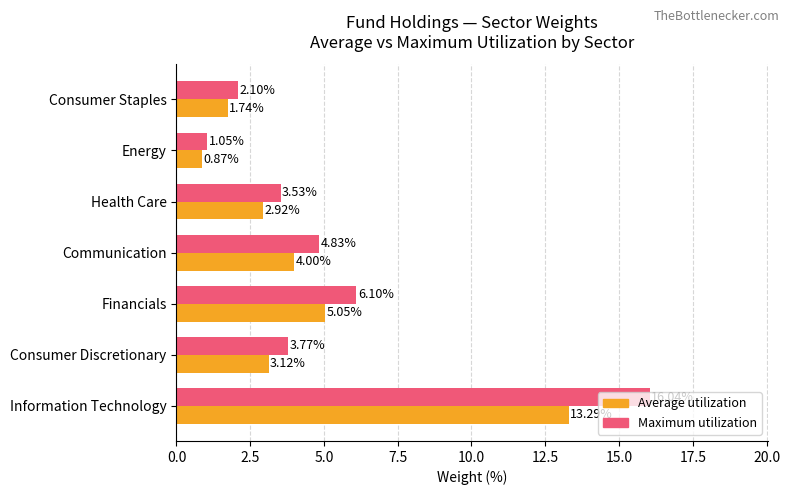

What is the difference between the maximum and minimum values in the Average utilization series?

12.4